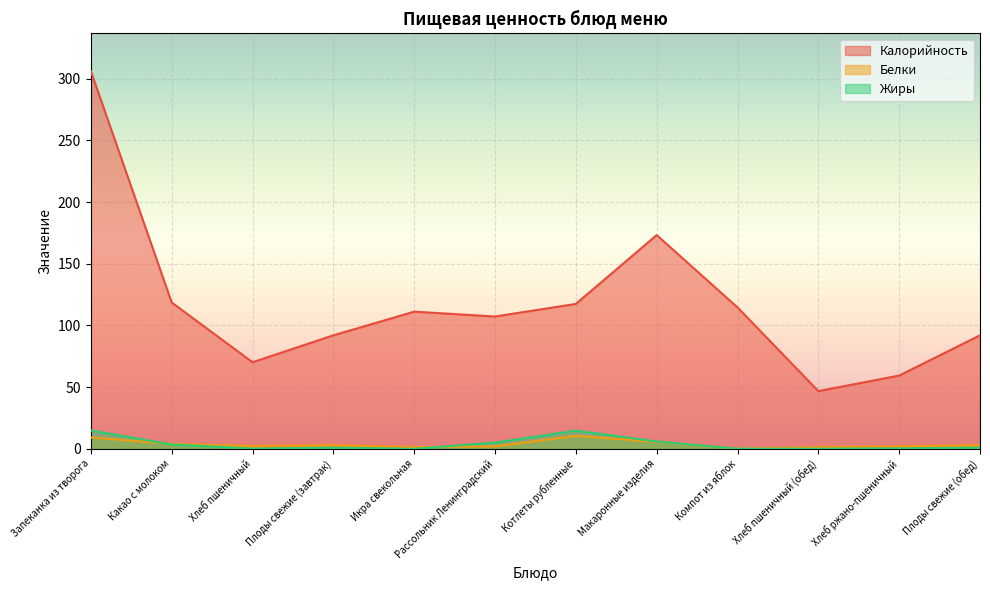

Reading left to right, list all the values displayed in this chart.

Калорийность: 306.0	118.6	70.2	92.0	111.2	107.2	117.5	173.2	114.6	46.8	59.4	92.0
Белки: 9.2	4.1	2.3	3.0	1.4	2.0	10.5	5.6	0.2	1.5	2.0	3.0
Жиры: 14.9	3.5	0.2	1.0	0.1	5.1	14.8	6.0	0.2	0.2	0.4	1.0